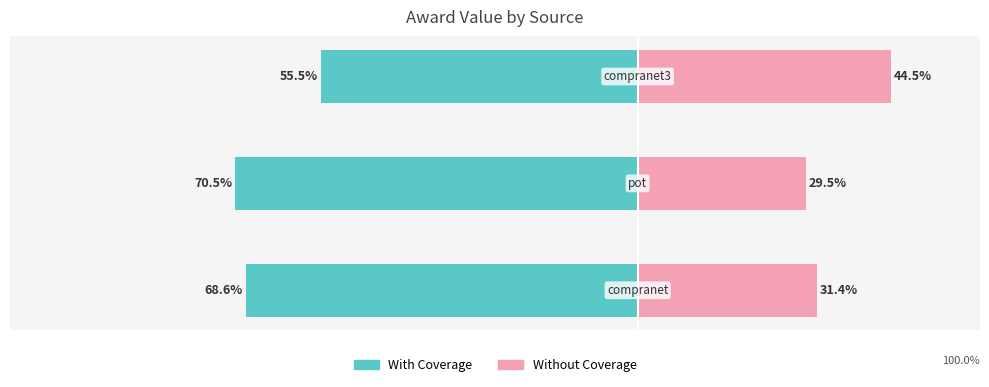

How many data points in With Coverage are above -68?

1